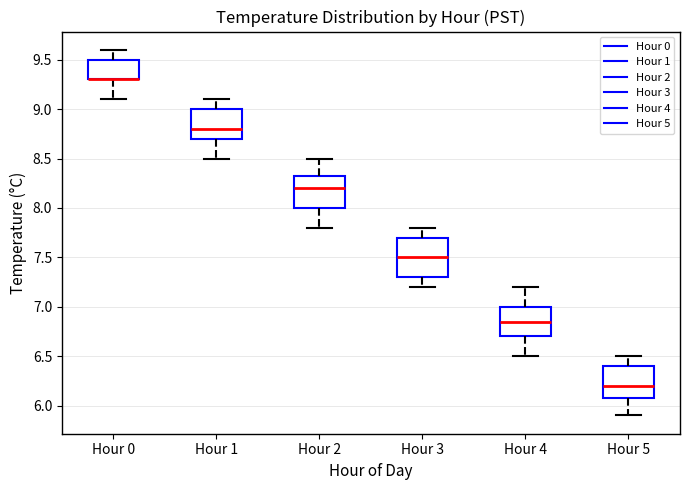

Where does the median line of the box for Hour 1 sit on the y-axis? The values are not printed on the chart, so give them approximately, as read against the axis.

8.80